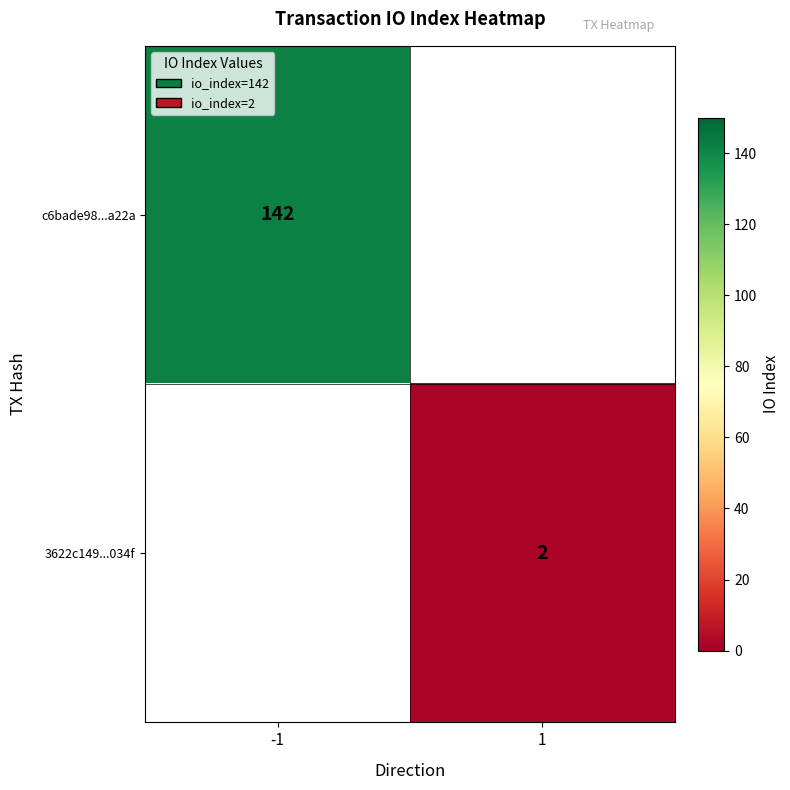

The 3622c149...034f series shows 1 at 1. True or false?

False